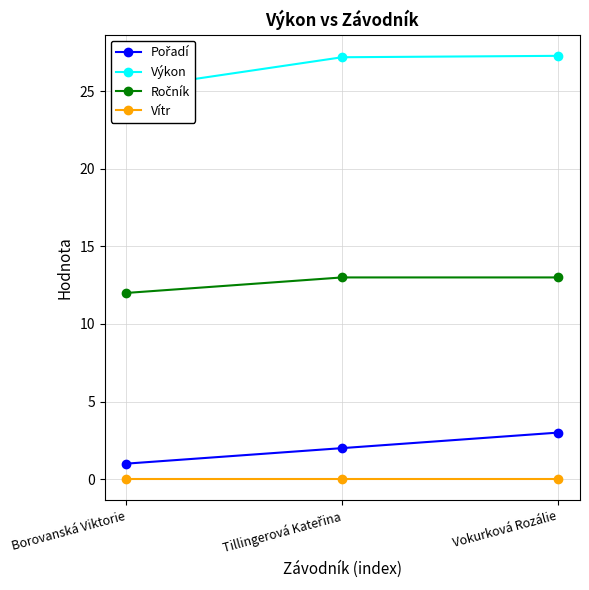

Reading left to right, extract all data points from this chart.

Pořadí: 1.0	2.0	3.0
Výkon: 25.1	27.2	27.3
Ročník: 12.0	13.0	13.0
Vítr: 0.0	0.0	0.0